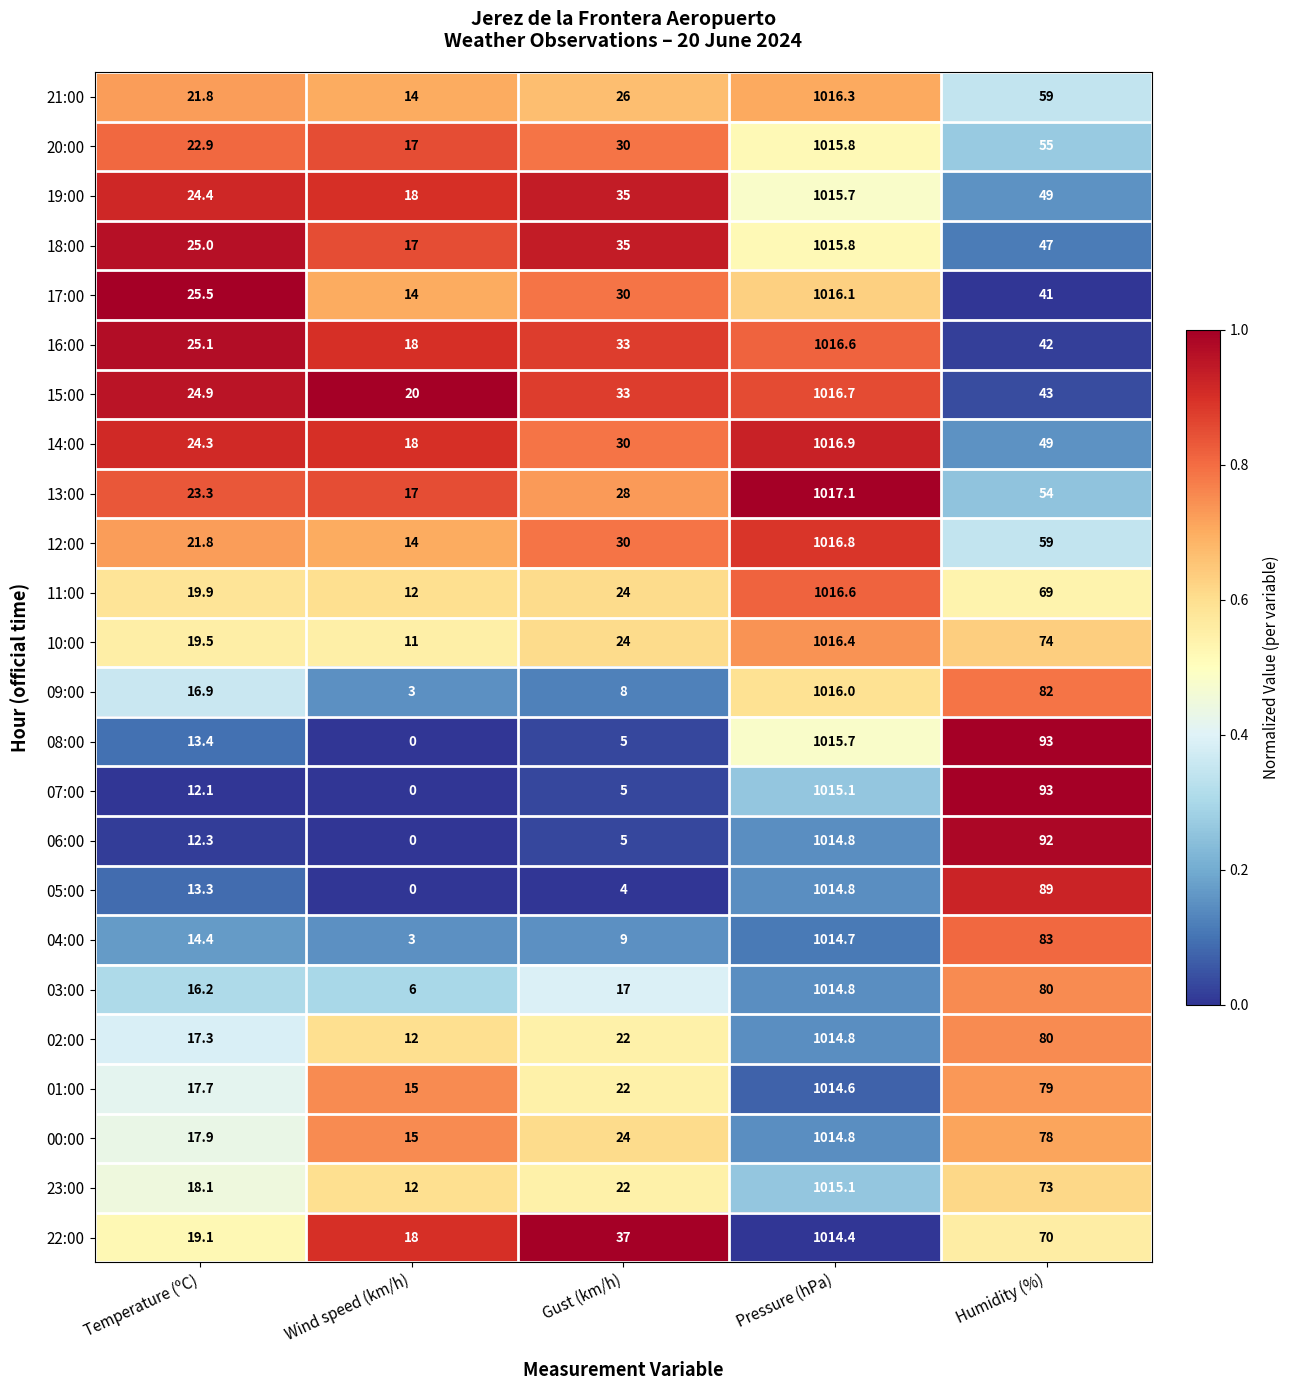

The value of 20:00 at Wind speed (km/h) is 17.0. True or false?

True